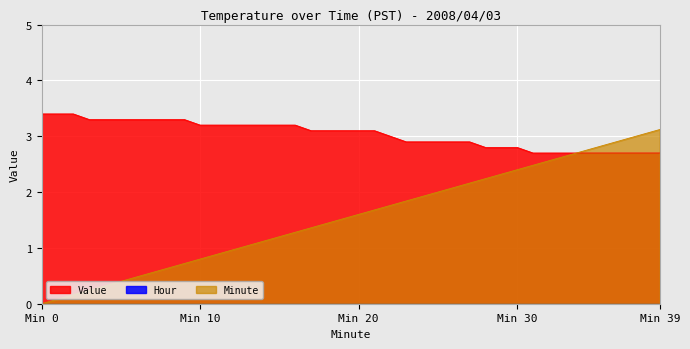

What is the value of the Value point at the 36th from the left?

2.7